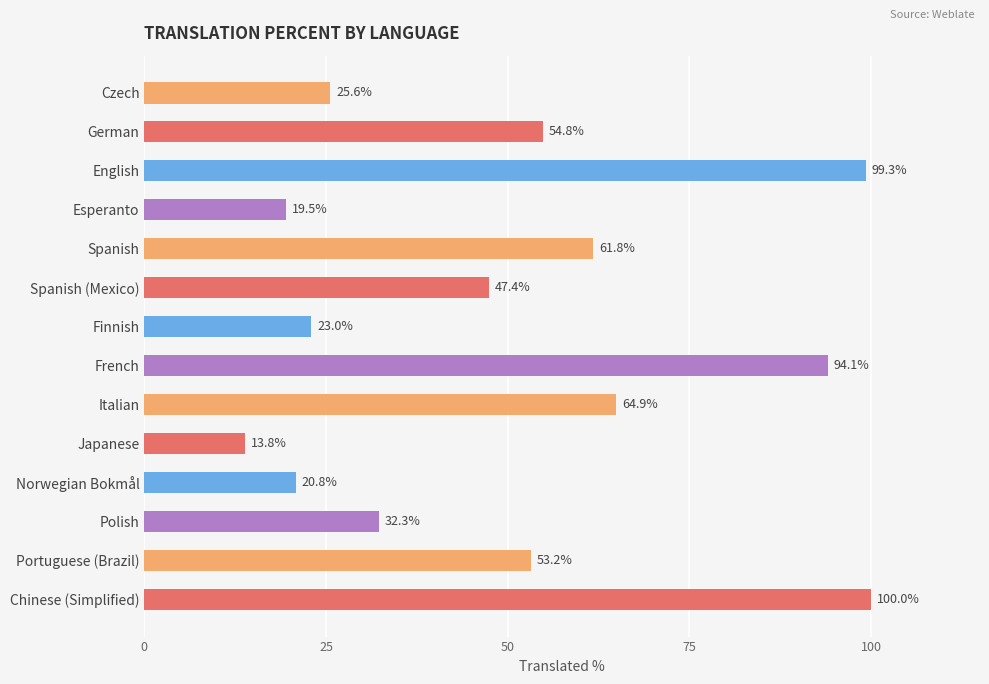

How many categories are shown in the chart?

14